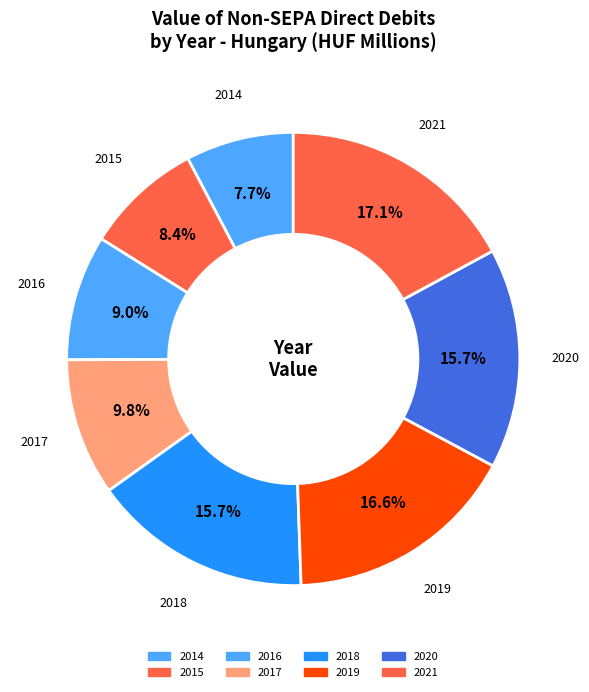

What is the smallest slice in the pie chart?

2014